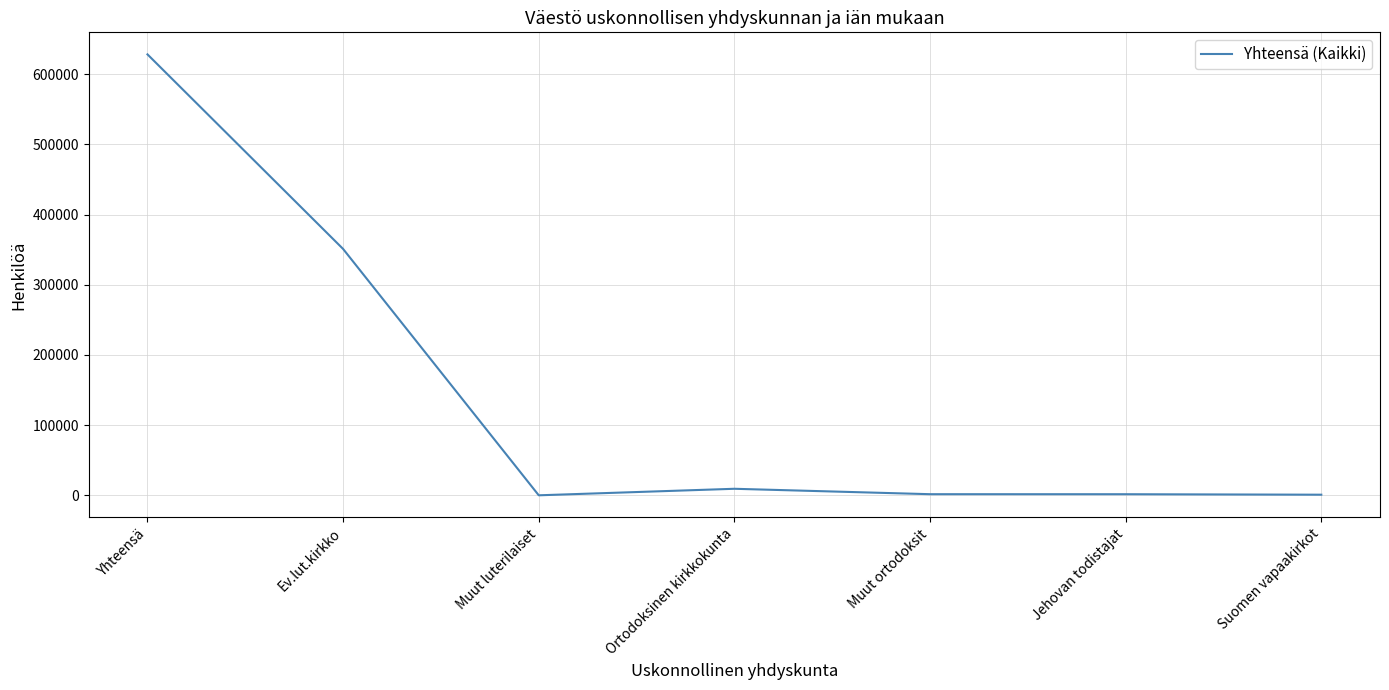

The chart shows a value of 631300 at Ev.lut.kirkko. True or false?

False